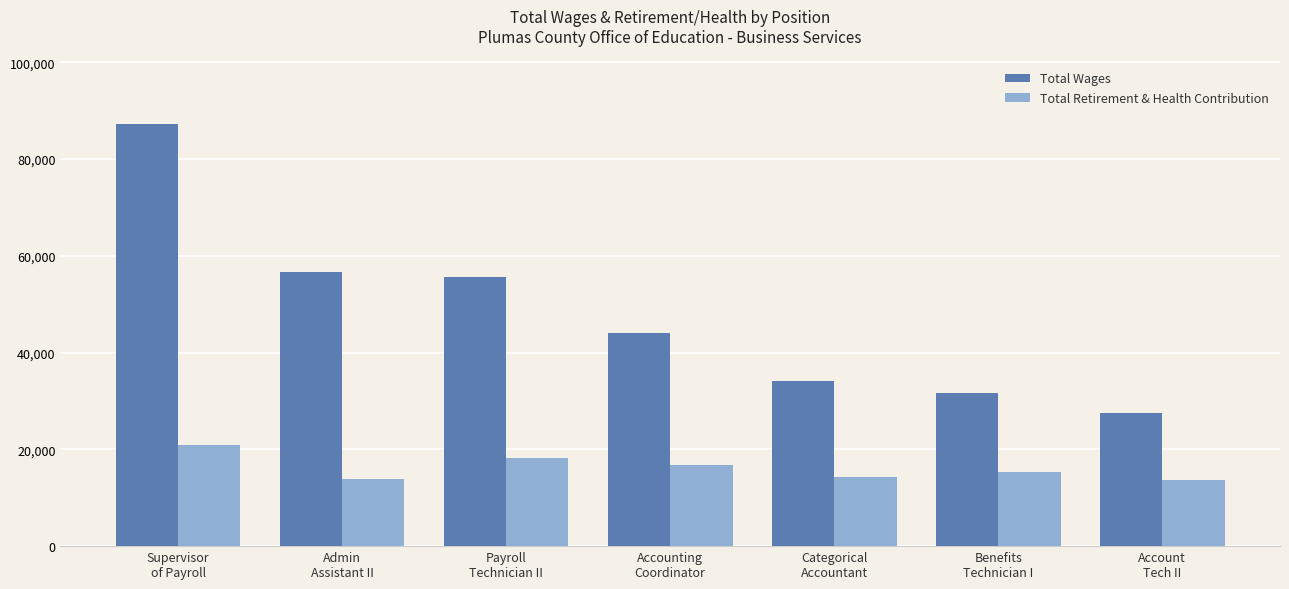

What is the total value across all series at Categorical
Accountant?

48346